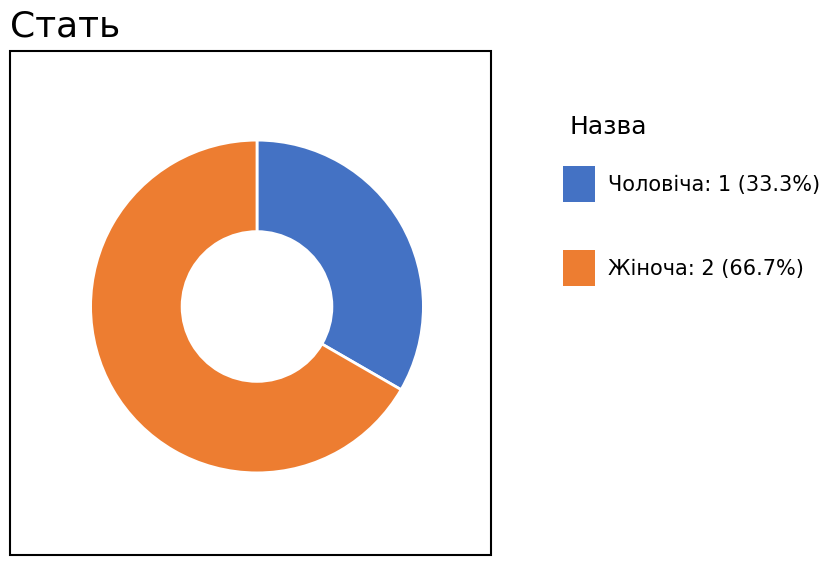

How many slices are in this pie chart?

2